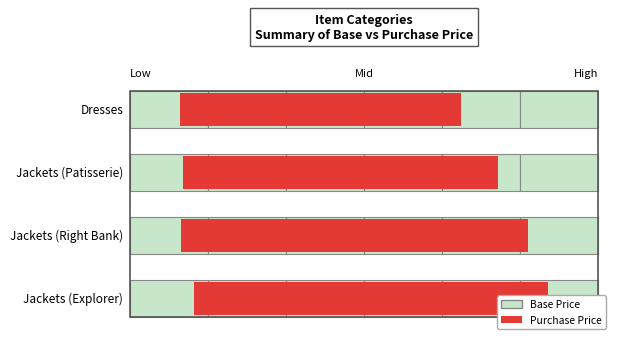

Is the value of Base Price at Jackets (Patisserie) greater than the value of Purchase Price at Jackets (Right Bank)?

Yes